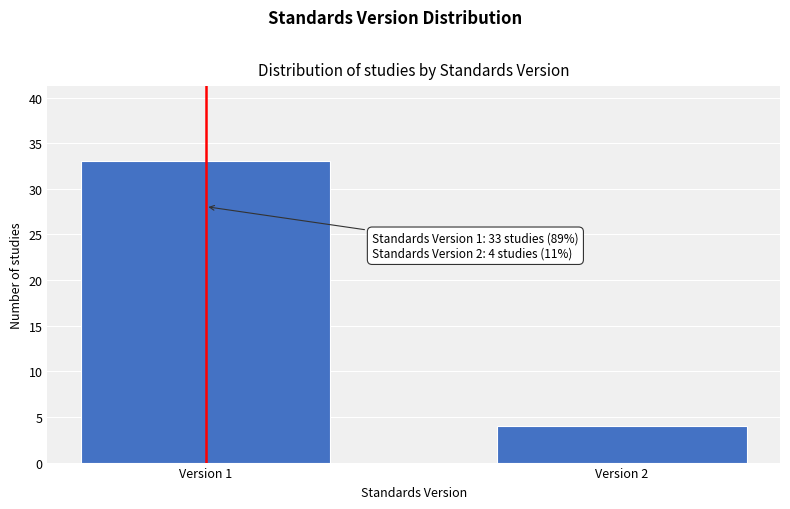

Reading left to right, transcribe all the data shown in this chart.

Version 1=33	Version 2=4